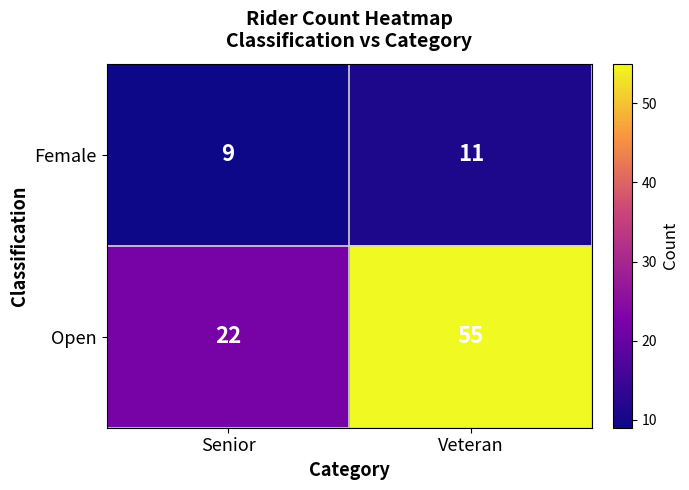

Which category has the highest value across all series?

Veteran